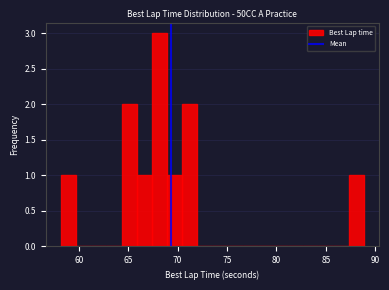

Read against the x-axis, roughly where is the centre of the tallest bar?

68.0